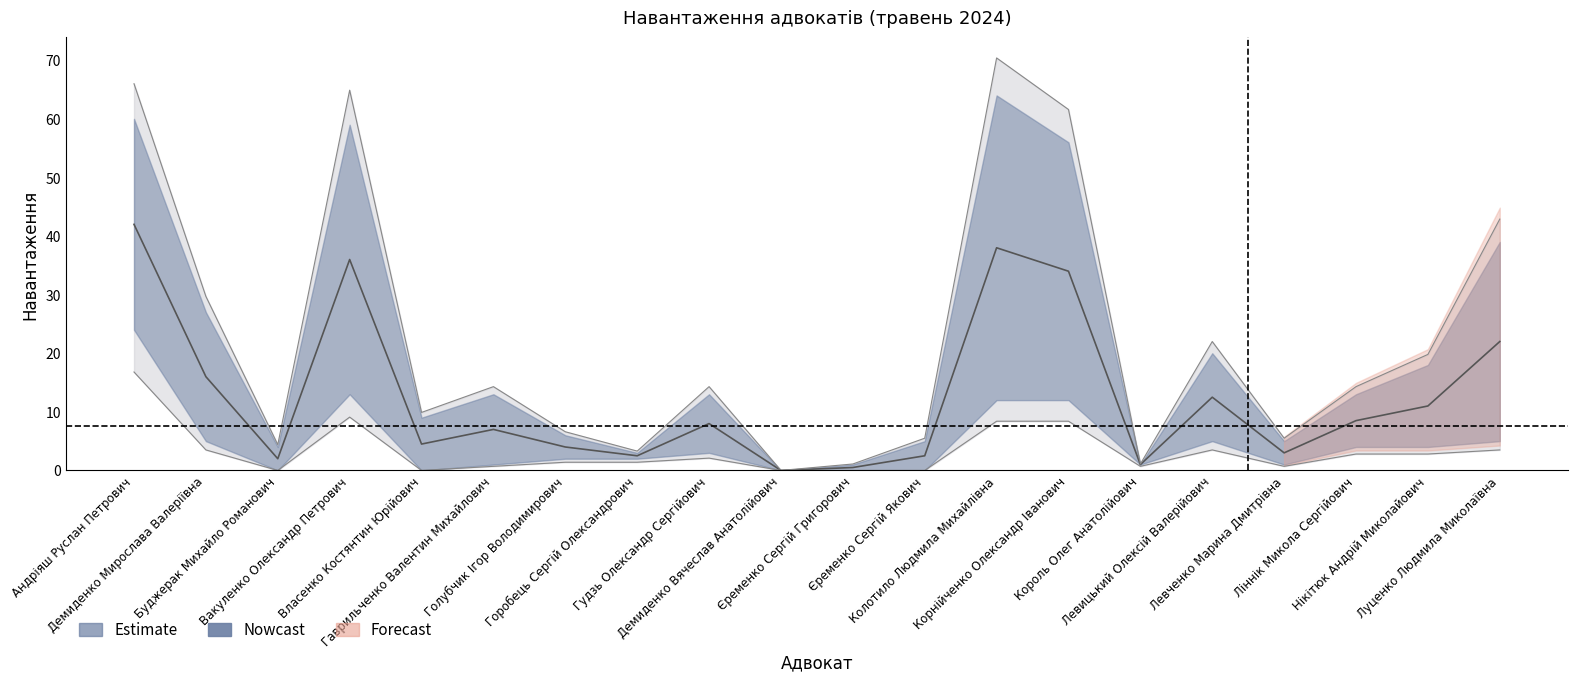

The навантаження місяць series shows 1.1 at Левченко Марина Дмитрівна. True or false?

False